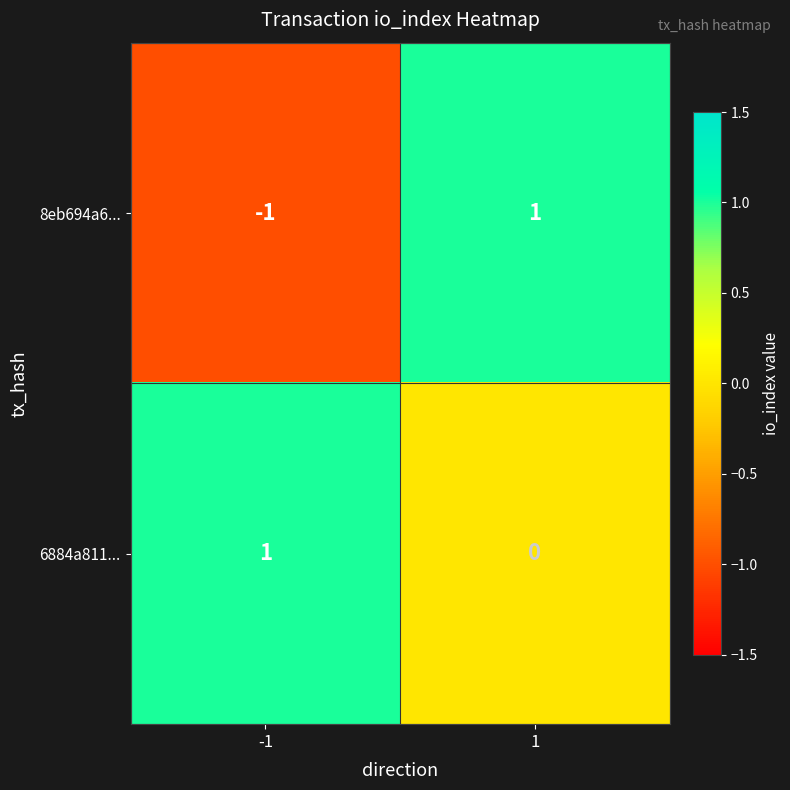

The value of 8eb694a6... at -1 is -2. True or false?

False